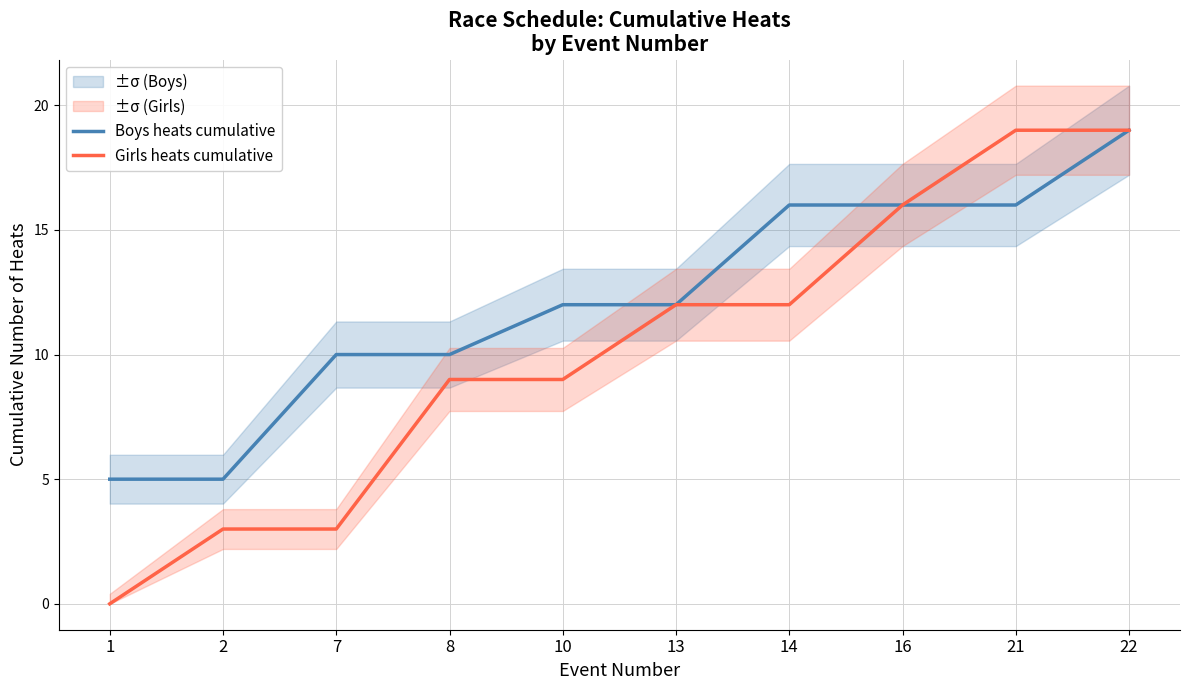

What is the difference between the highest and lowest values at 14?

4